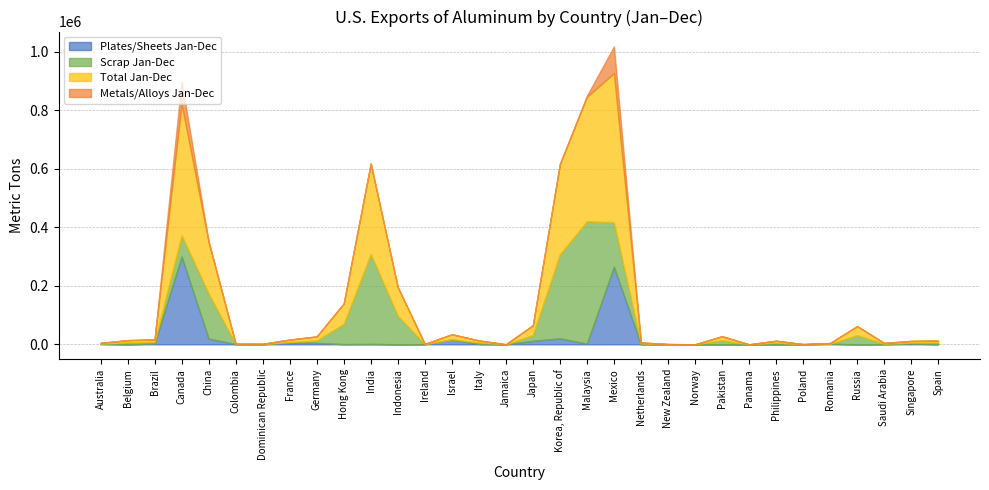

Which series has the widest spread of values?

Total Jan-Dec